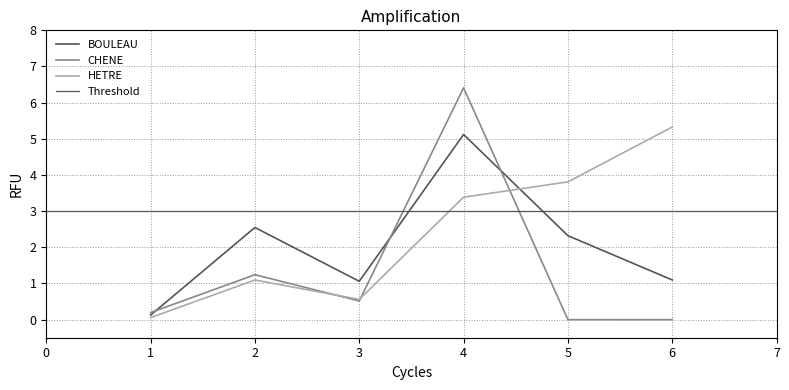

Which series has the largest total across all categories?

HETRE